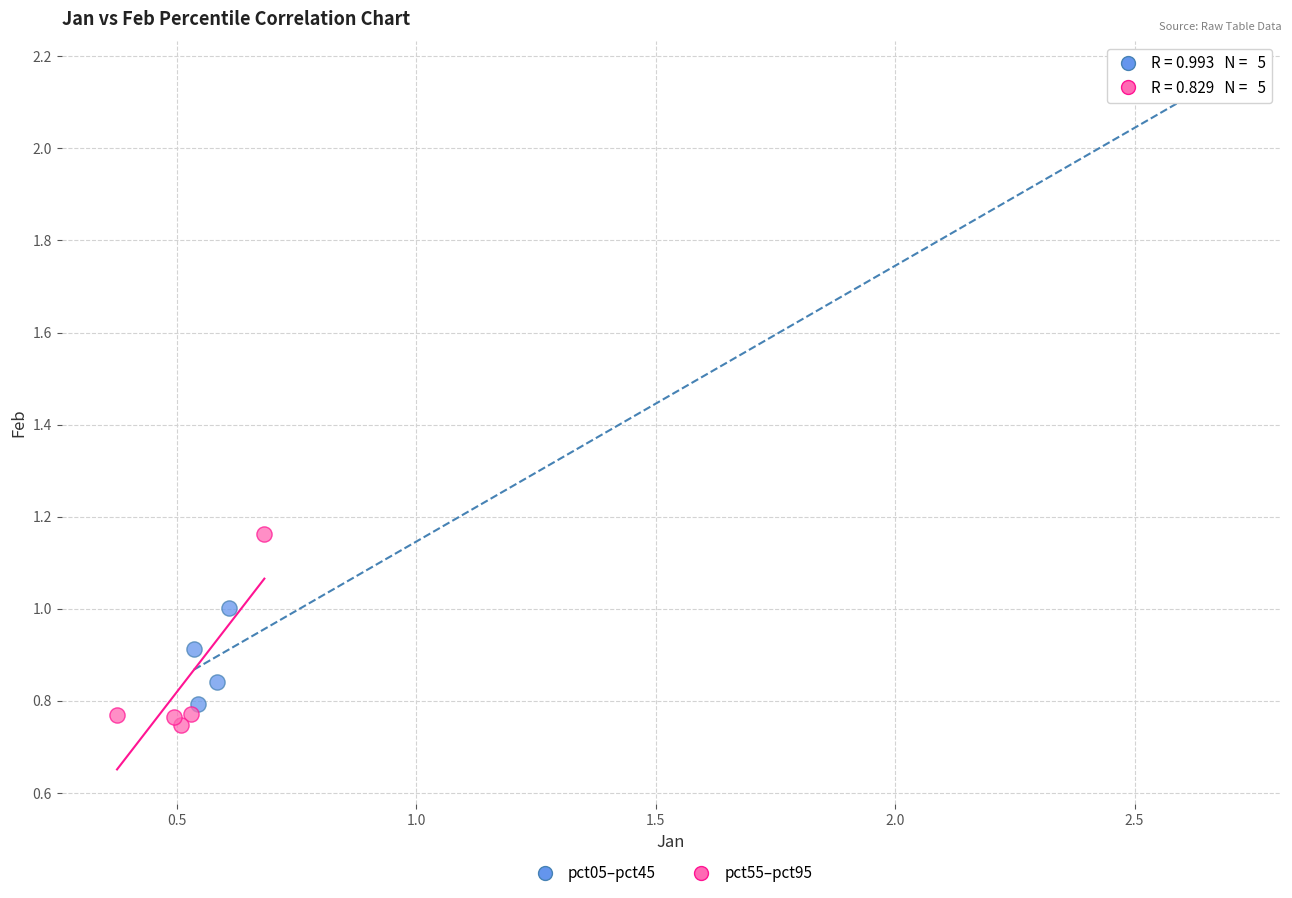

Which series has the widest spread of Y values?

pct05–pct45